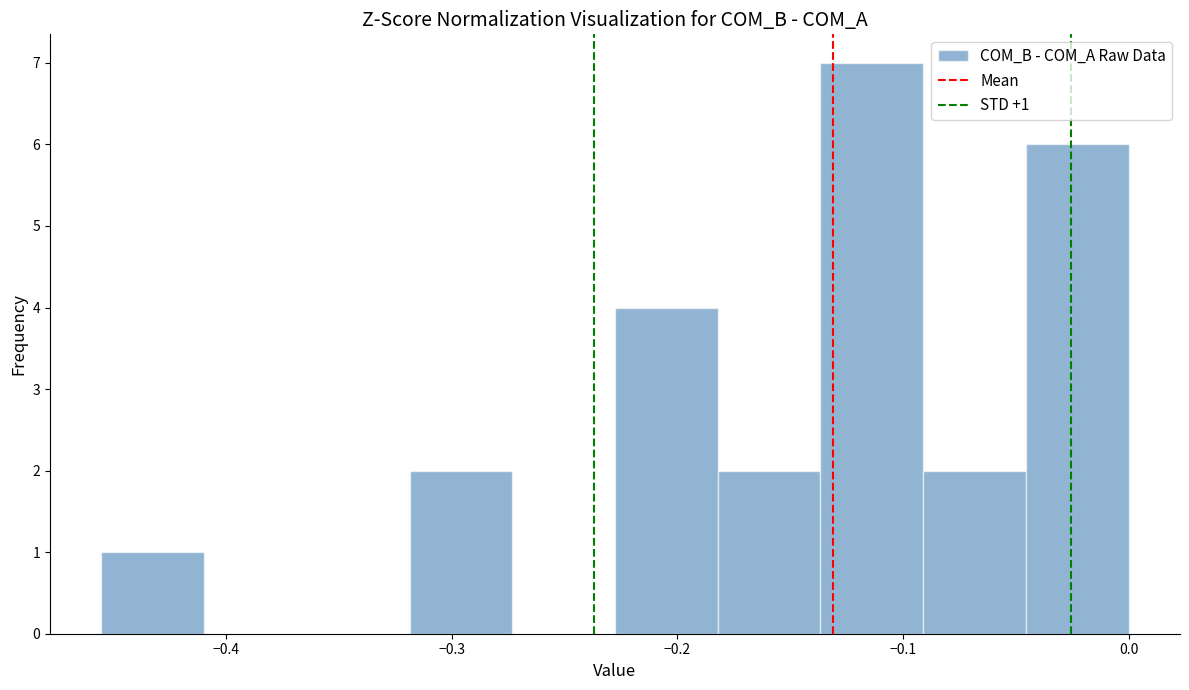

Over which range of the x-axis is the bar tallest?

-0.14 to -0.09